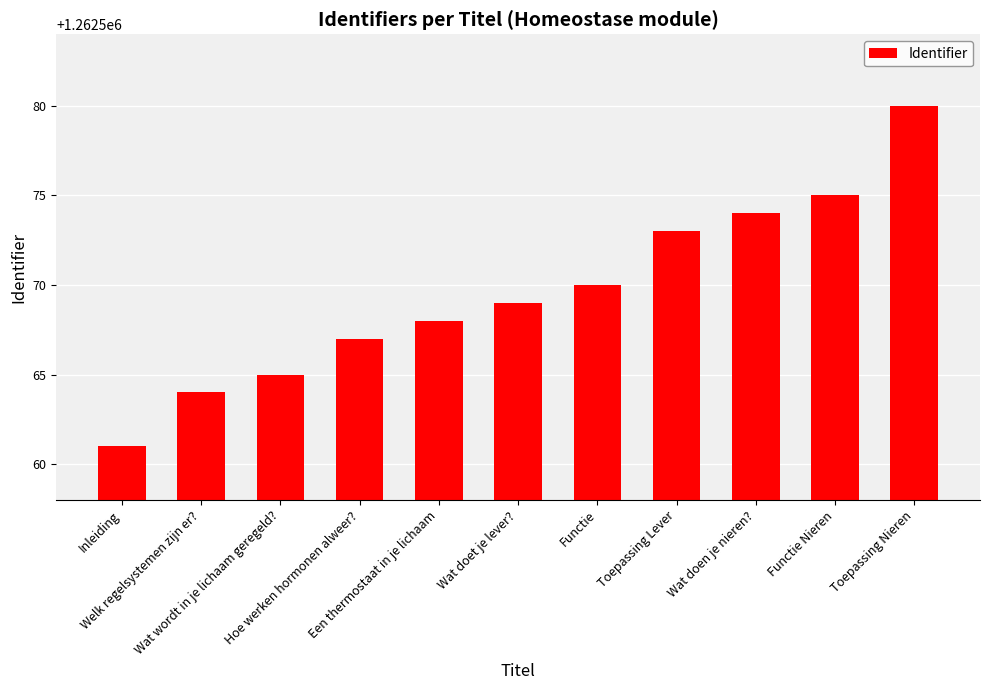

Are the bars horizontal?

No